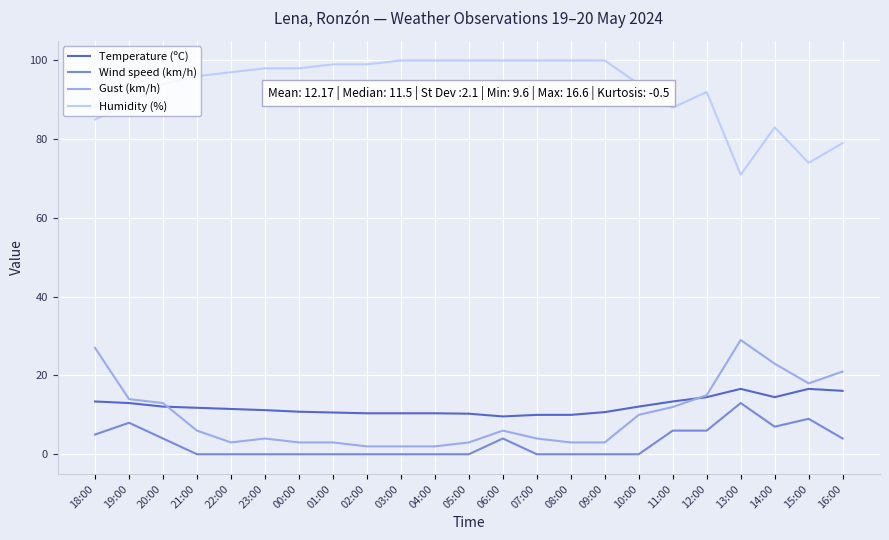

What is the approximate value of Gust (km/h) at 21:00?

6.0